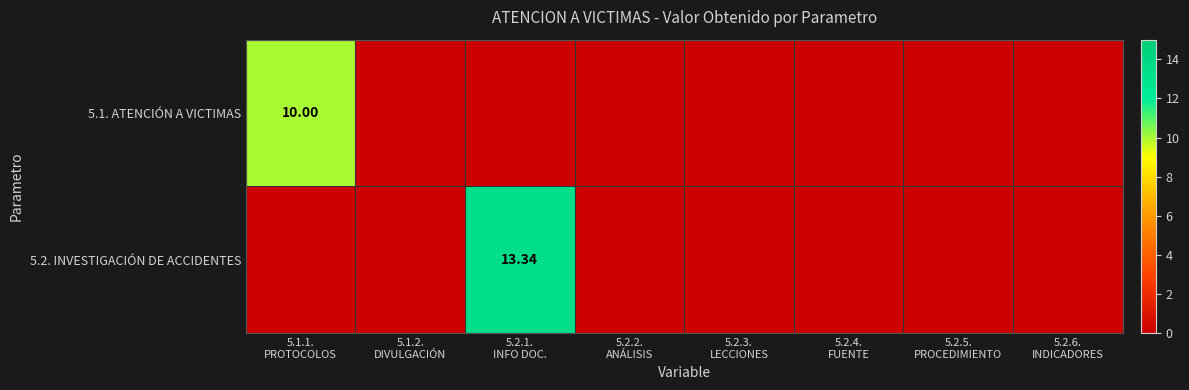

Which category has the lowest value in the 5.1. ATENCIÓN A VICTIMAS series?

5.1.2. DIVULGACIÓN